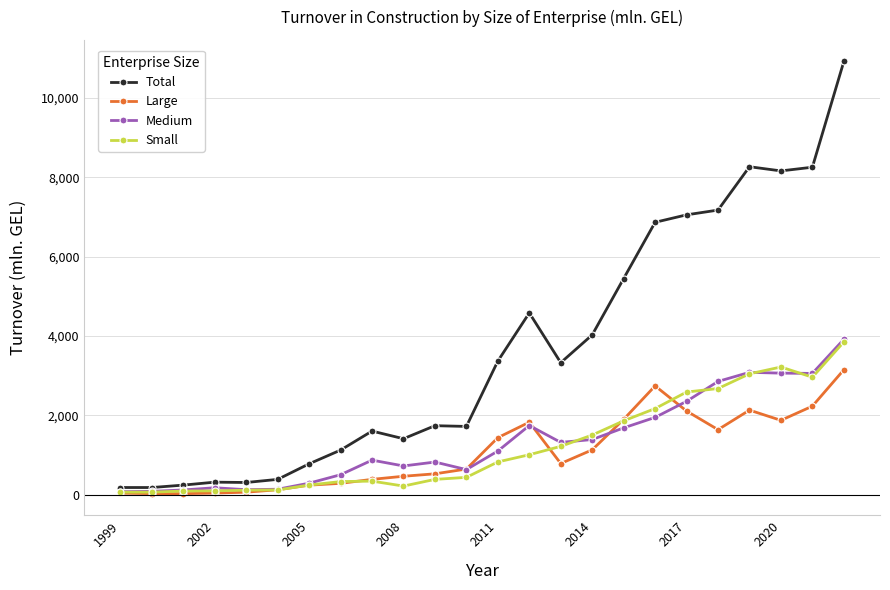

Which series has the largest total across all categories?

Total